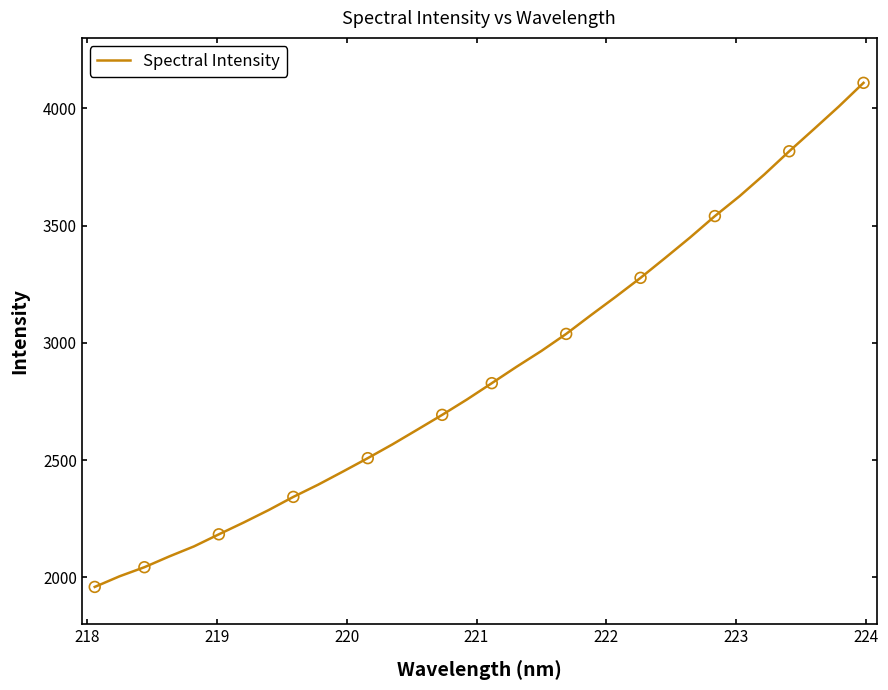

What is the smallest value displayed?

1959.3